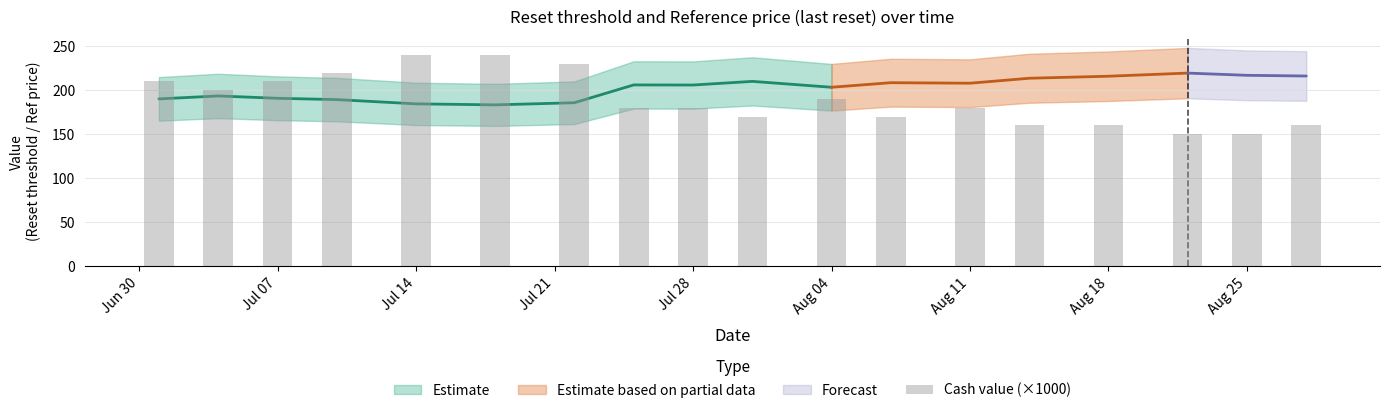

What is the minimum value shown in the chart?

150